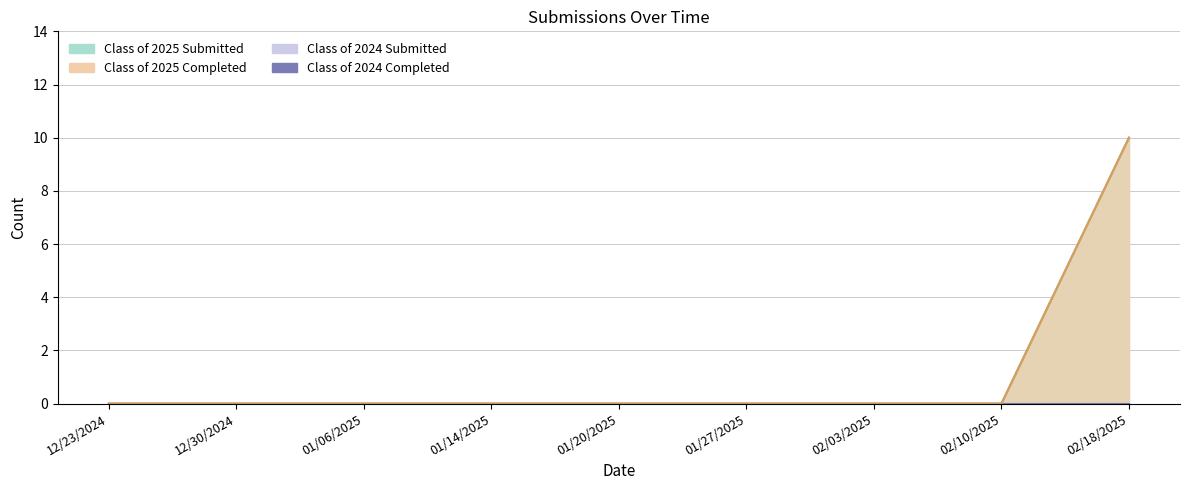

Which has a higher value, 12/23/2024 or 01/20/2025?

12/23/2024